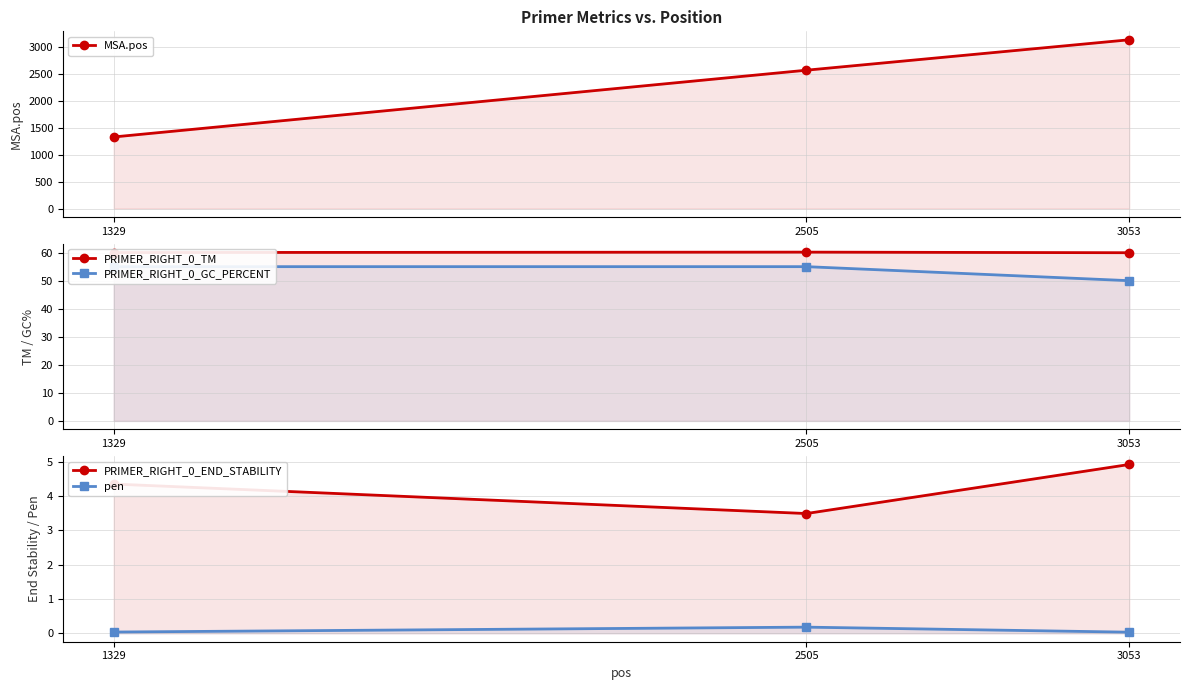

The value of PRIMER_RIGHT_0_TM at 3053 is 60.0. True or false?

True